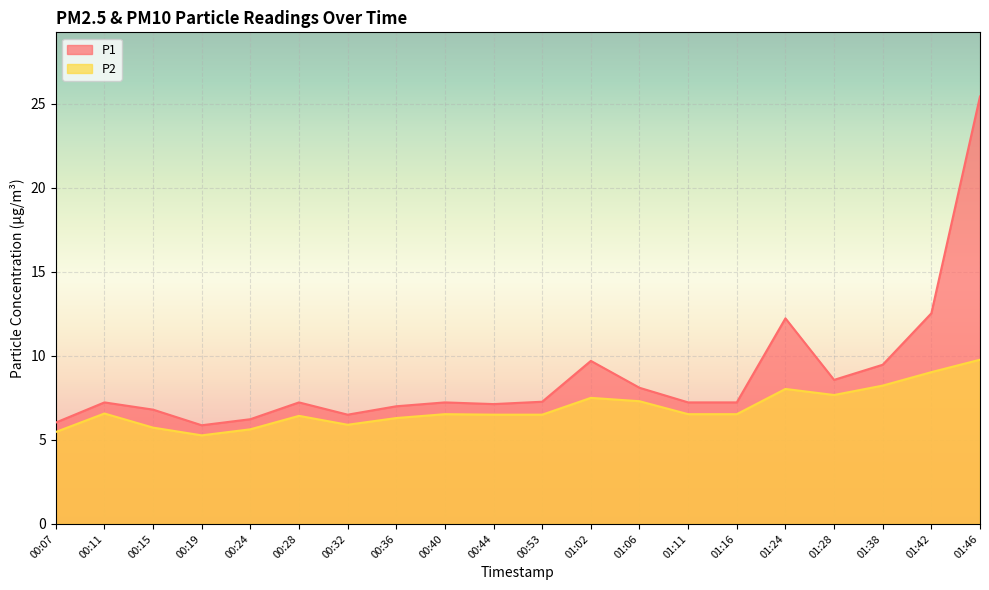

Read the P2 value at 01:06.

7.3